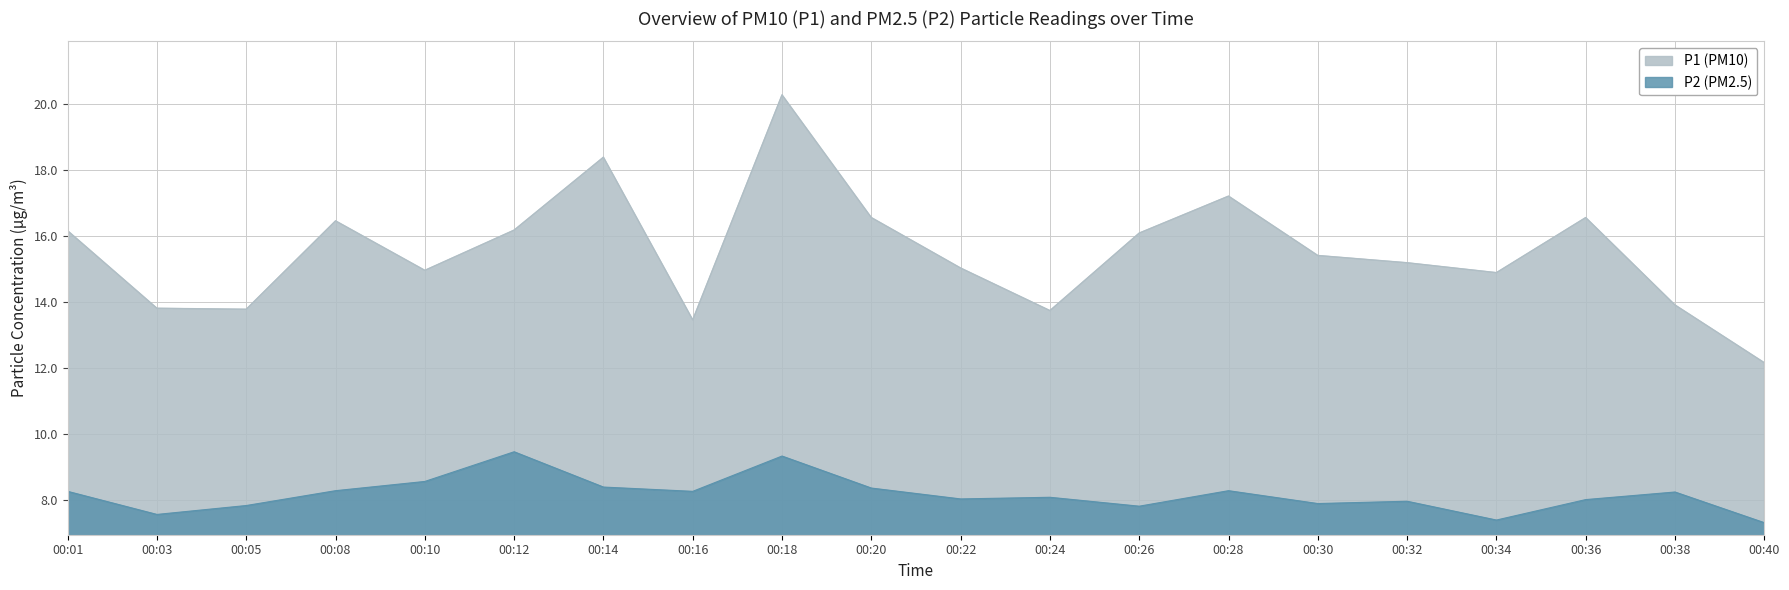

Rank the series at 00:28 from lowest to highest value.

P2 (PM2.5), P1 (PM10)